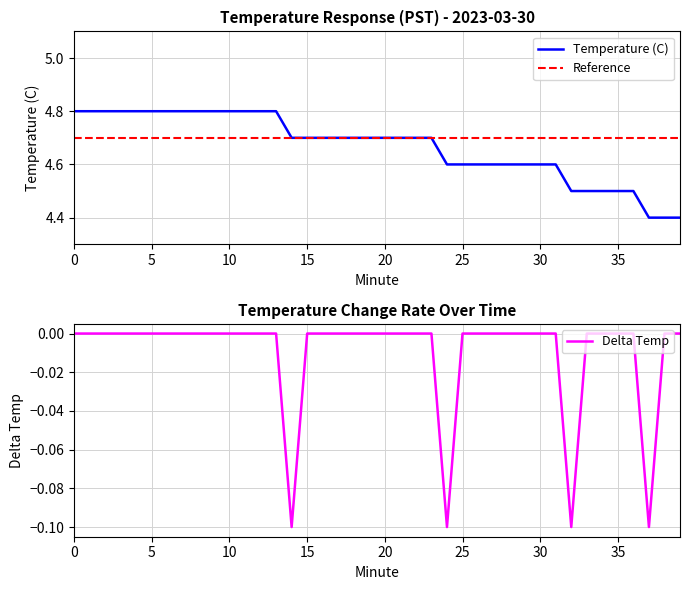

What is the highest value of the Temperature (C) series?

4.8